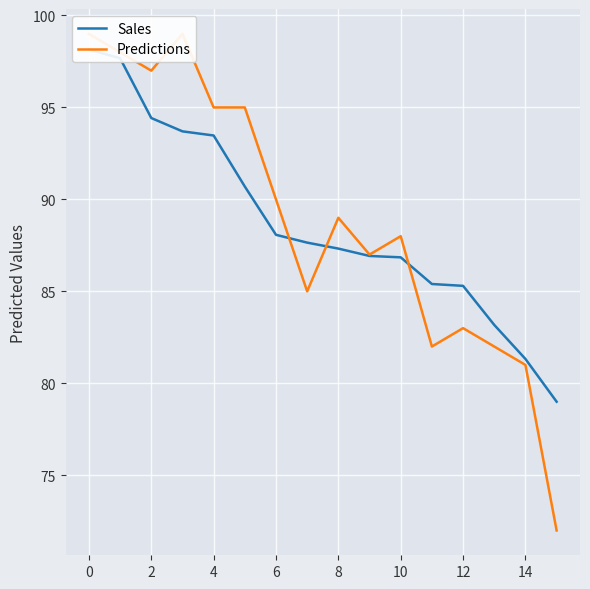

What is the difference between the maximum and minimum values in the Sales series?

19.2